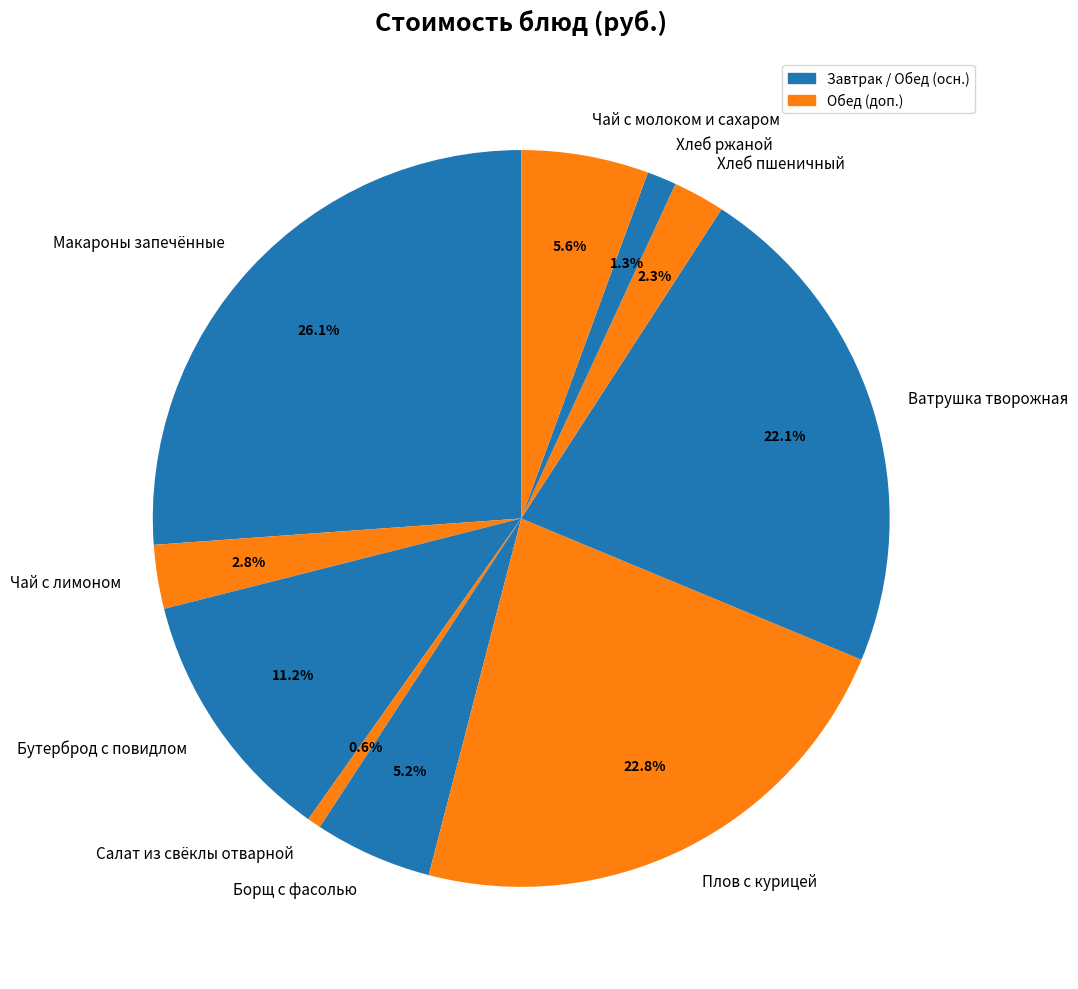

True or false: Чай с молоком и сахаром accounts for 6% of the total.

True